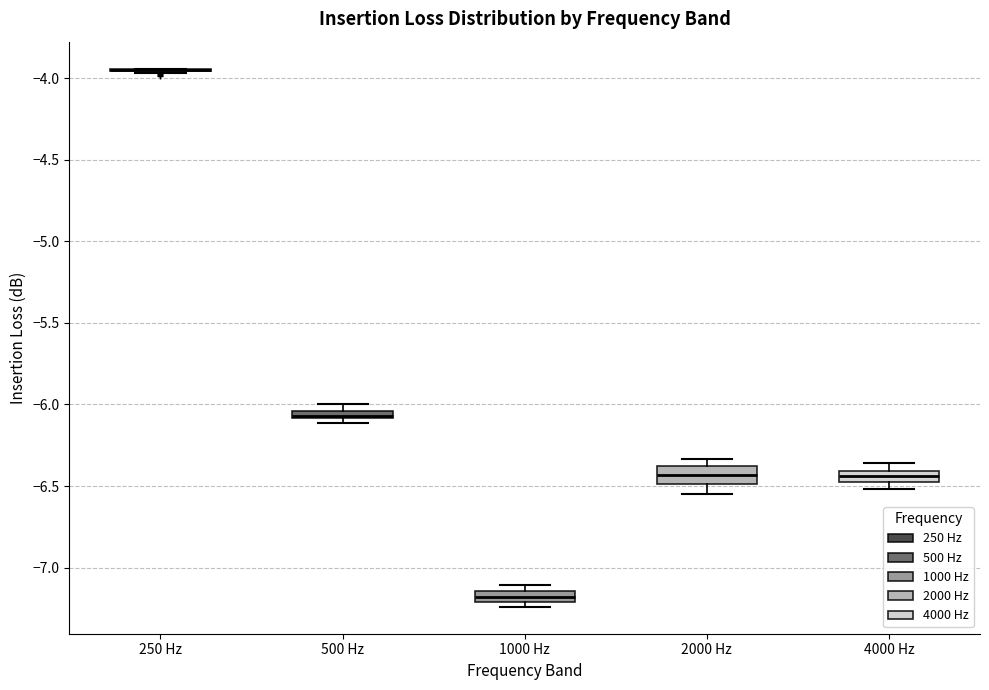

Where is the lower edge of the box for 2000 Hz on the y-axis? The values are not printed on the chart, so give them approximately, as read against the axis.

-6.50